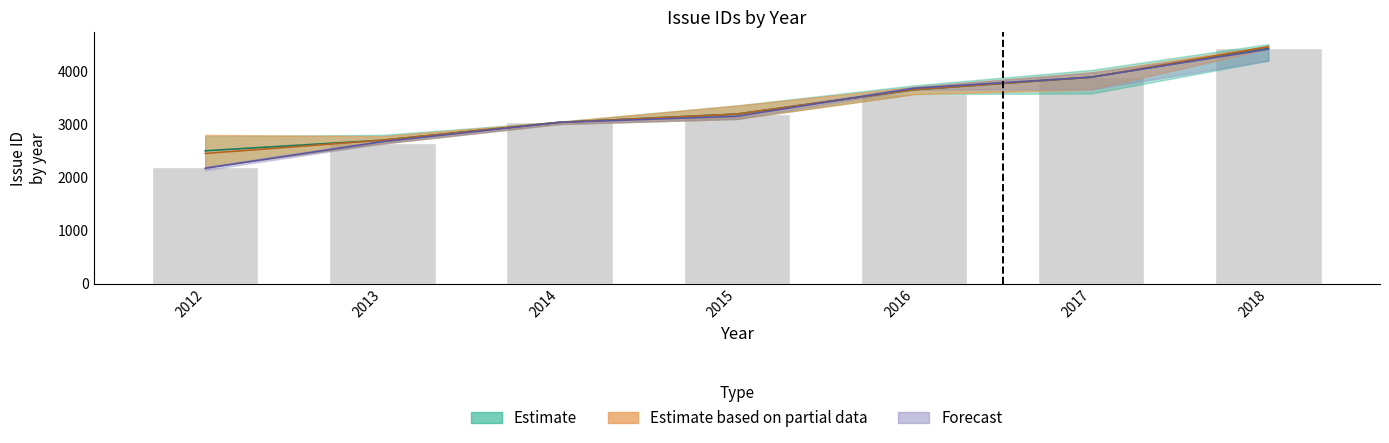

How many values are below 3192?

3